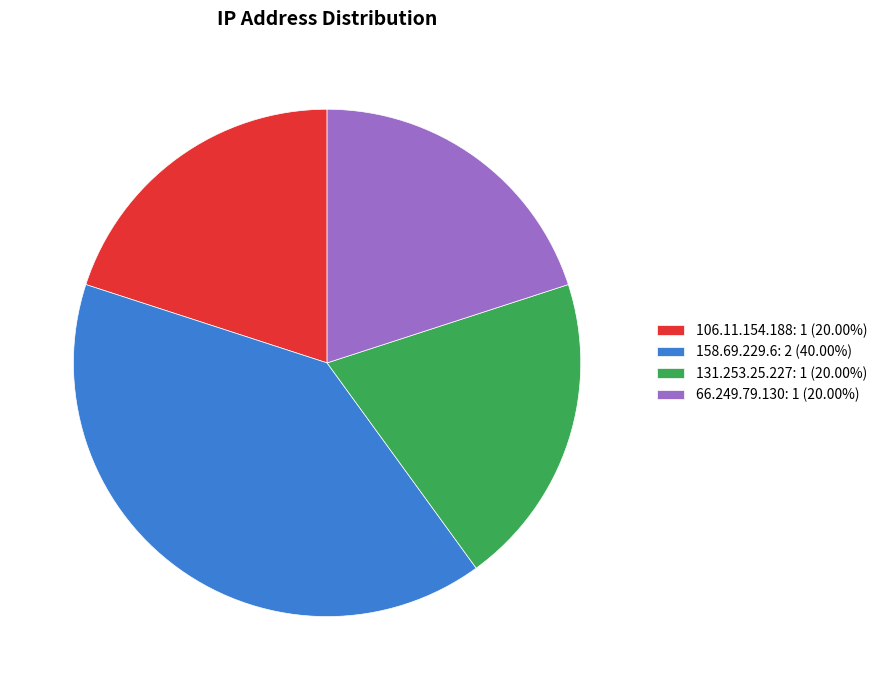

How many segments does this pie chart have?

4